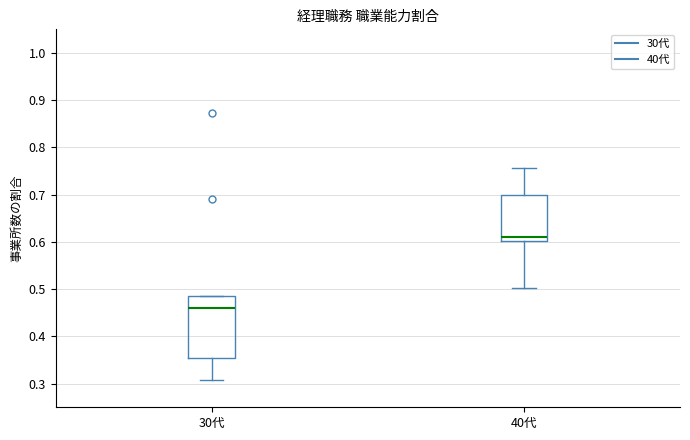

Comparing the boxes themselves (not the whiskers), which one is the tallest?

30代